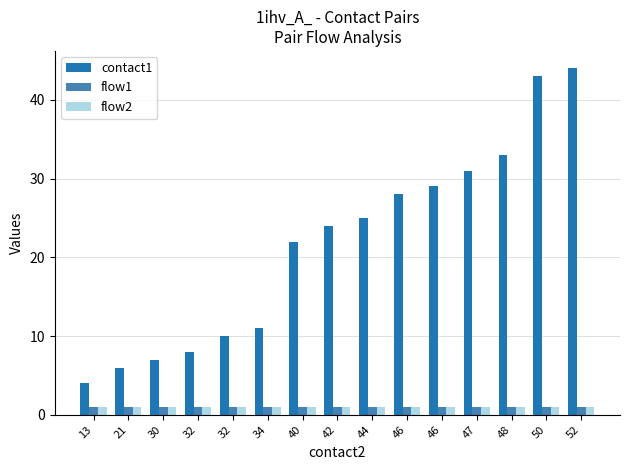

True or false: contact1 has a value of 11 at 52.

False